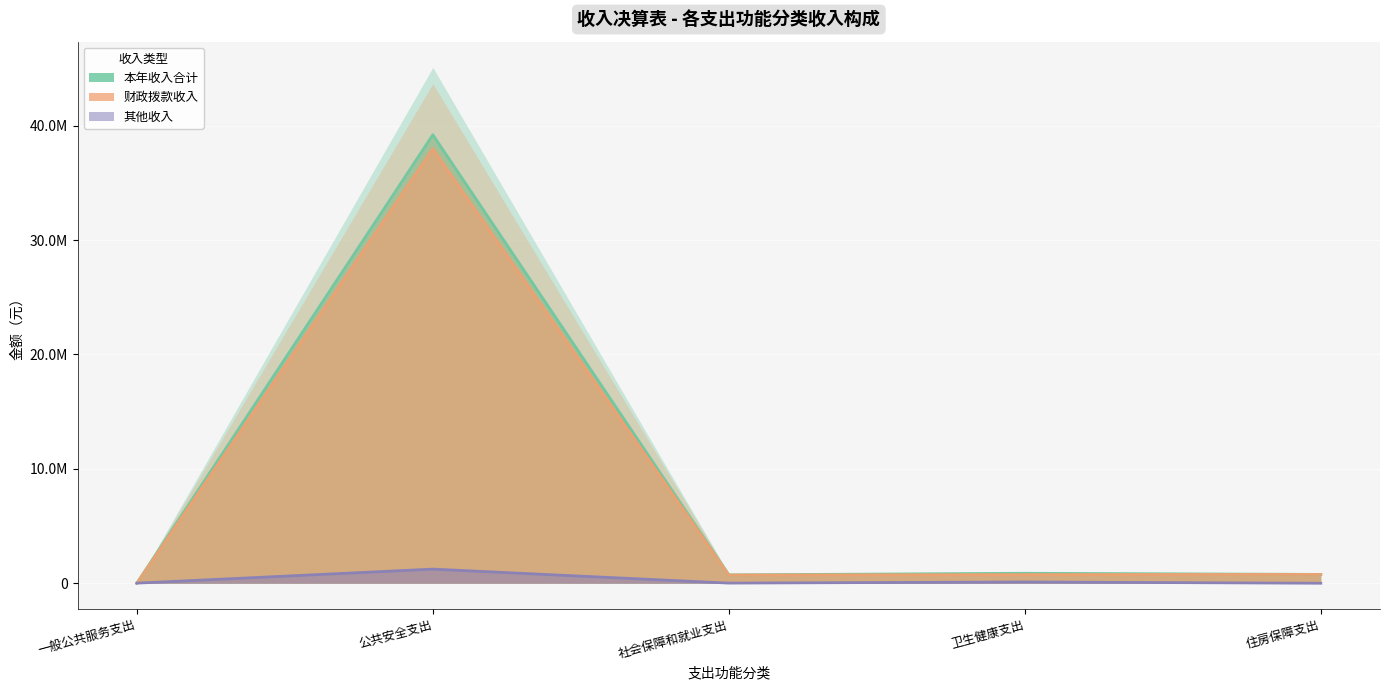

What is the sum of the 财政拨款收入 values at 住房保障支出 and 社会保障和就业支出?

1493522.9